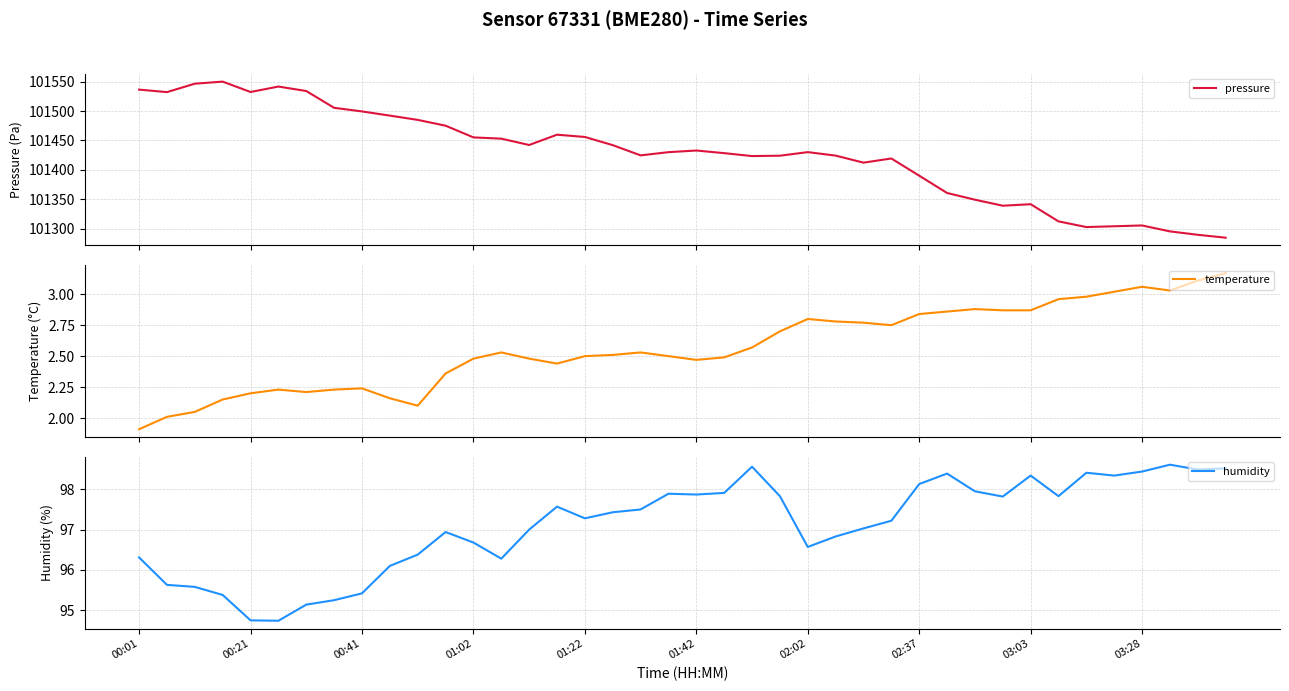

Which series has the largest range (max minus min)?

pressure